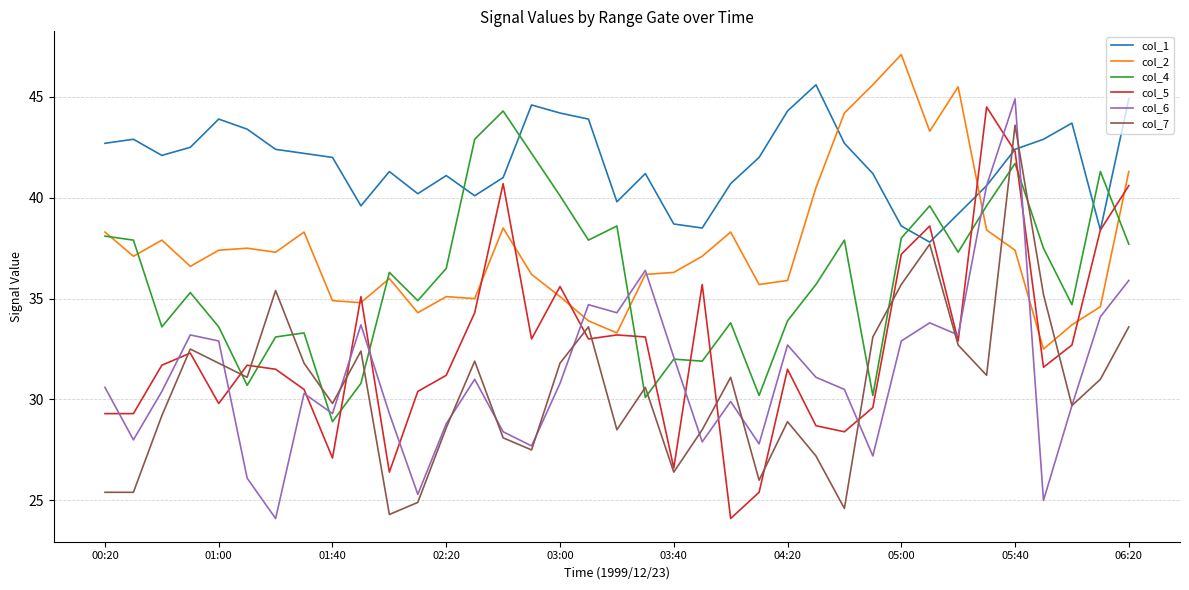

What is the highest value of the col_6 series?

44.9